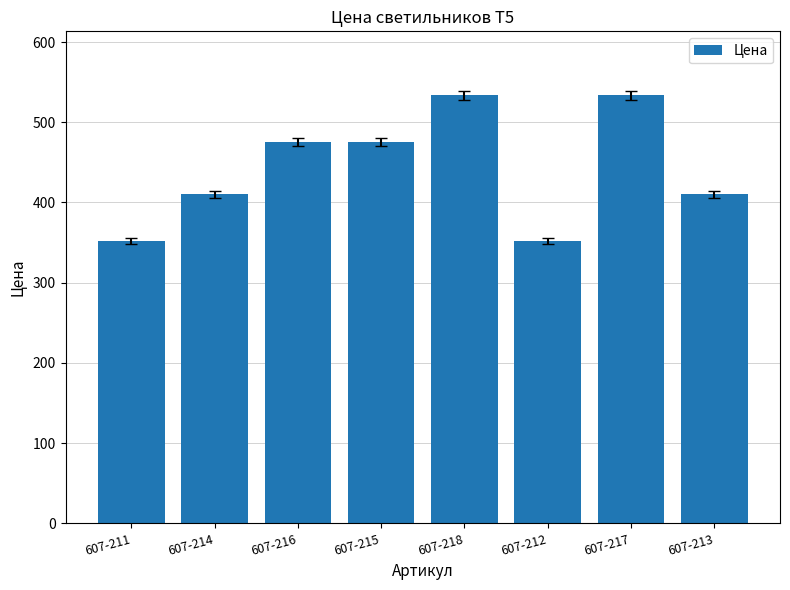

Reading right to left, extract all data points from this chart.

410.1	533.4	352.0	533.4	475.4	475.4	410.1	352.0